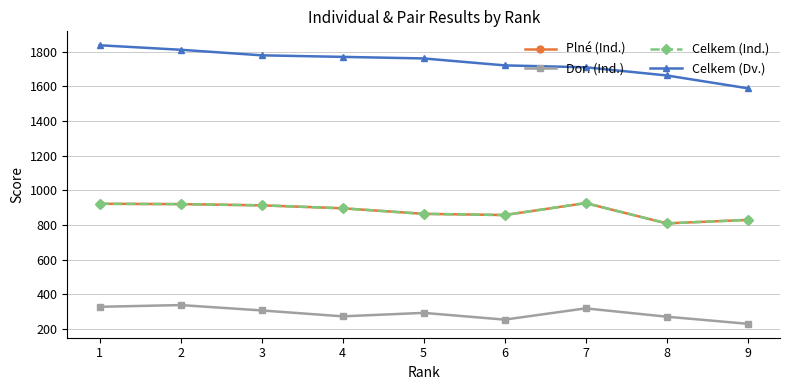

Reading right to left, list all the values displayed in this chart.

Plné (Ind.): 9=829	8=809	7=926	6=857	5=864	4=896	3=913	2=920	1=922
Dor. (Ind.): 9=230	8=271	7=319	6=254	5=293	4=273	3=307	2=338	1=328
Celkem (Ind.): 9=829	8=809	7=926	6=857	5=864	4=896	3=913	2=920	1=922
Celkem (Dv.): 9=1588	8=1662	7=1709	6=1720	5=1760	4=1769	3=1778	2=1810	1=1836